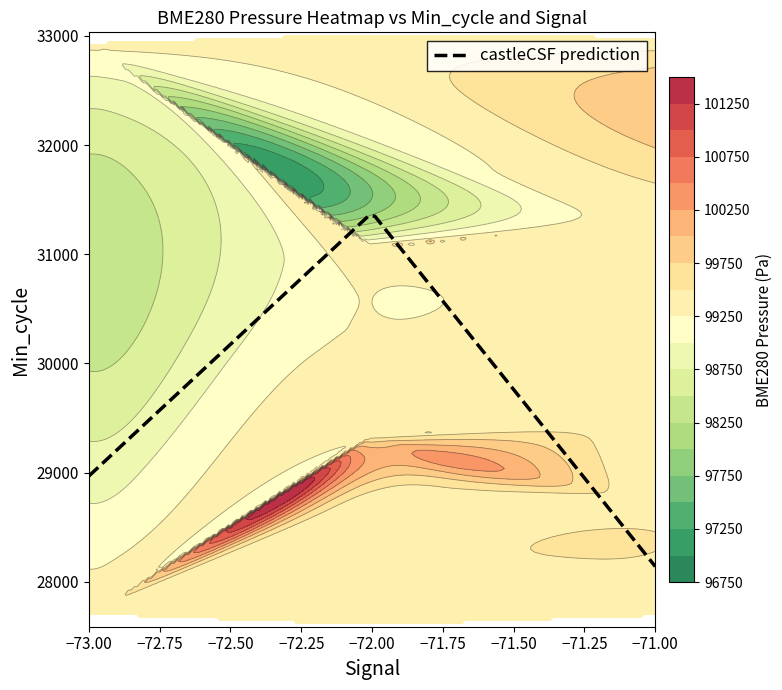

How many values in the BME280_pressure_85 series are below 99350?

10